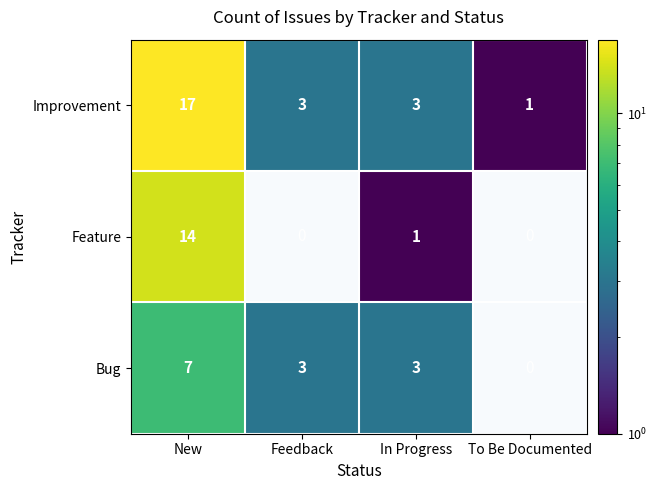

At which category is the sum across all series the highest?

New